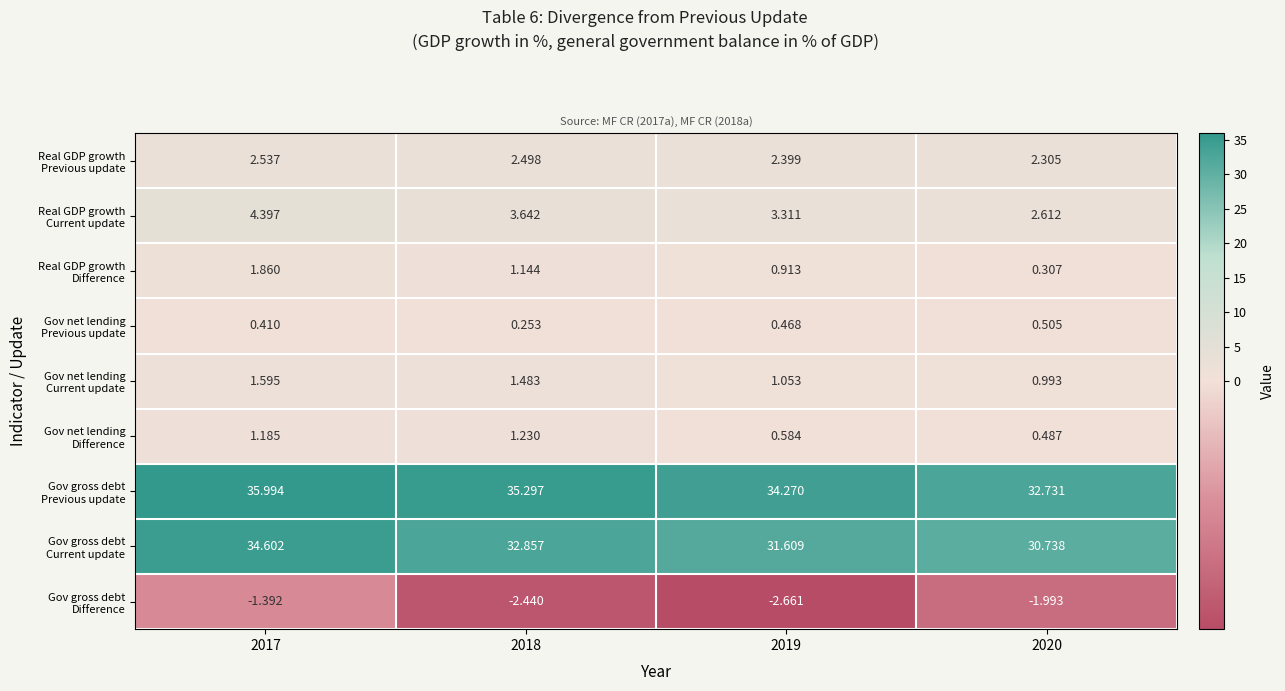

How many distinct data groups are displayed?

9